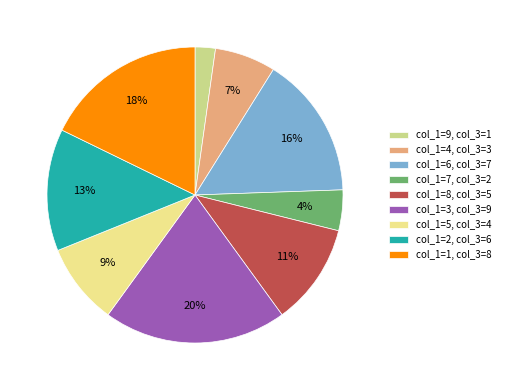

Do col_1=6 and col_1=1 together represent more than half of the pie?

No